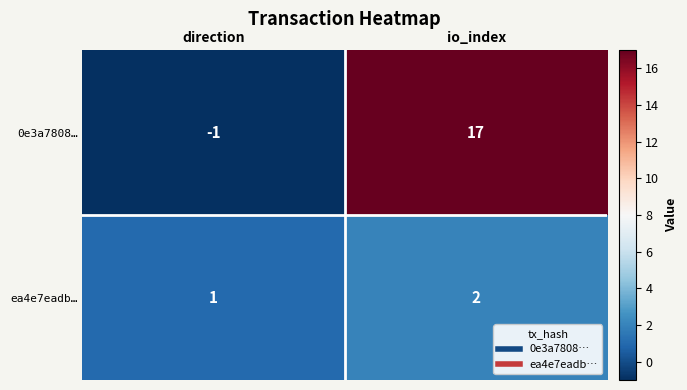

Which series has the largest total across all categories?

0e3a7808…